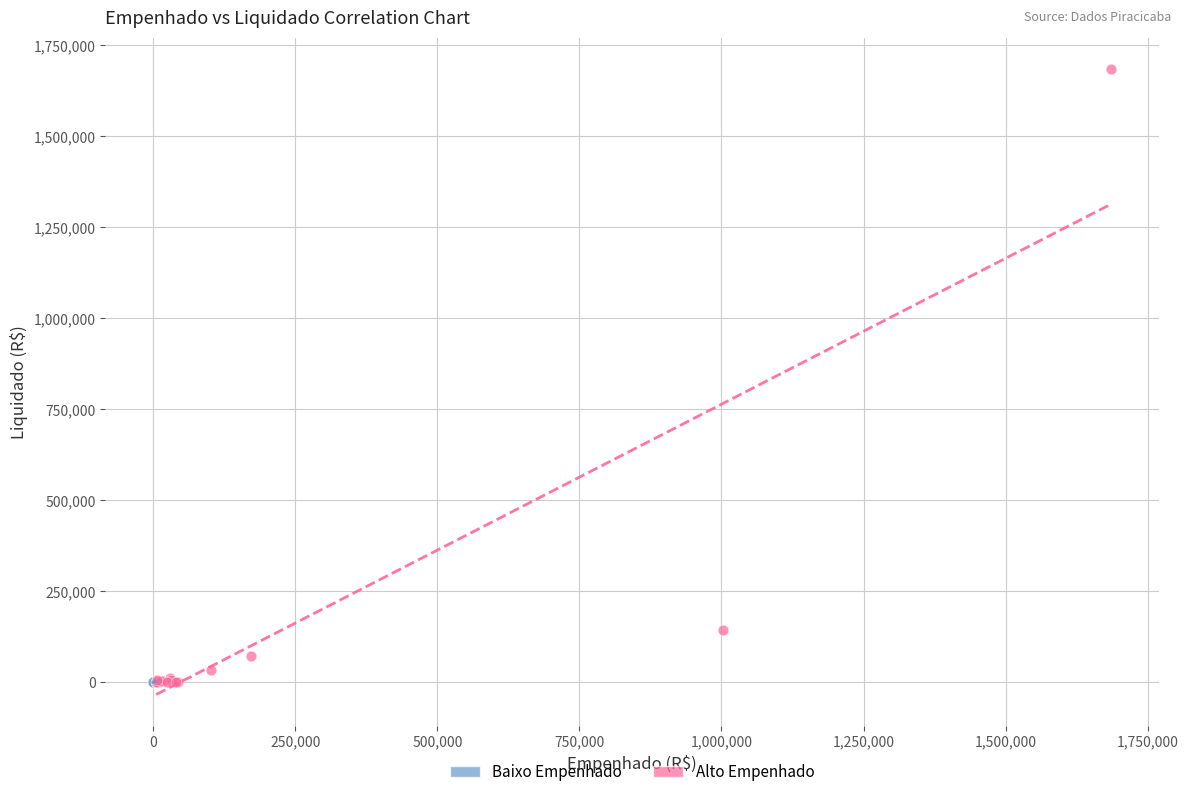

Which series has the widest spread of Y values?

Alto Empenhado